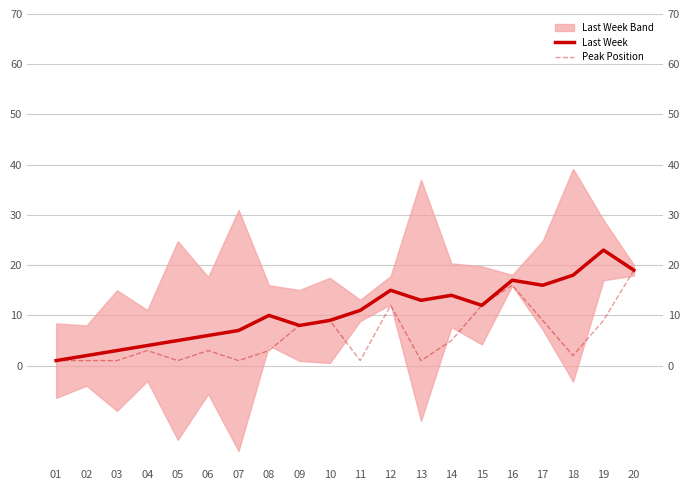

Is this an area chart (filled region under the line)?

No